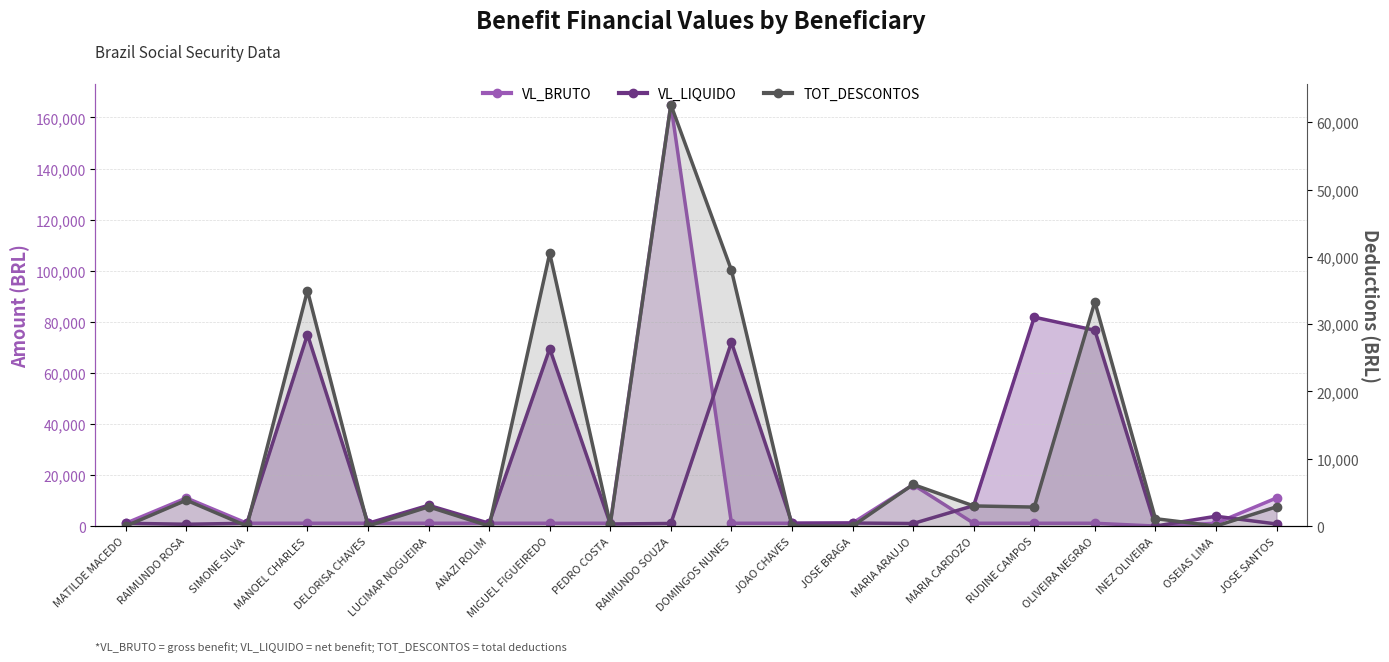

In VL_BRUTO, how many points are higher than both neighbors (excluding endpoints)?

3